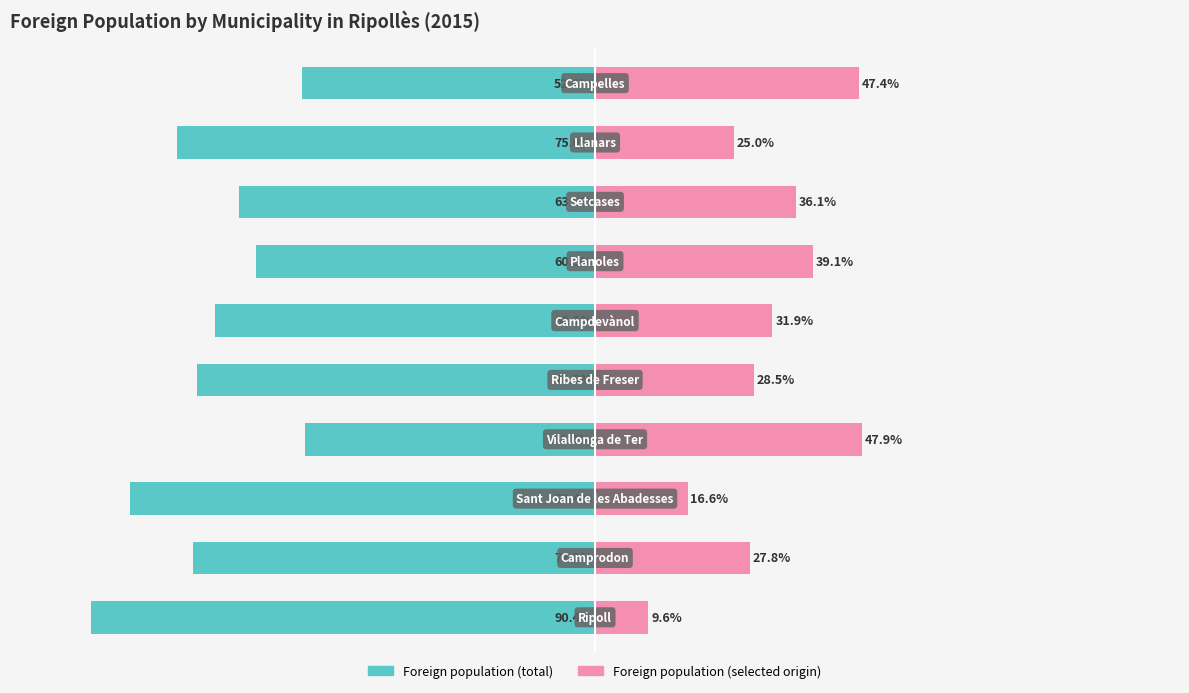

How many bars are there in each group?

2